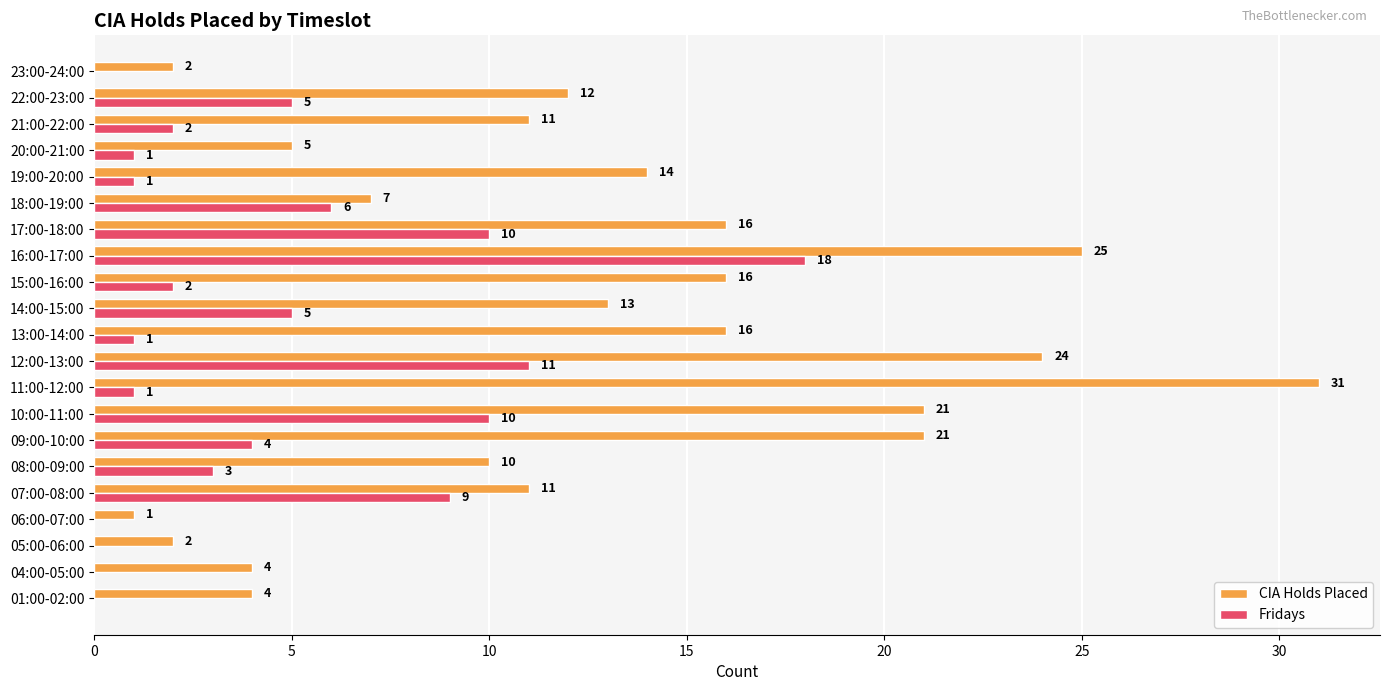

Which series has the largest total across all categories?

CIA Holds Placed